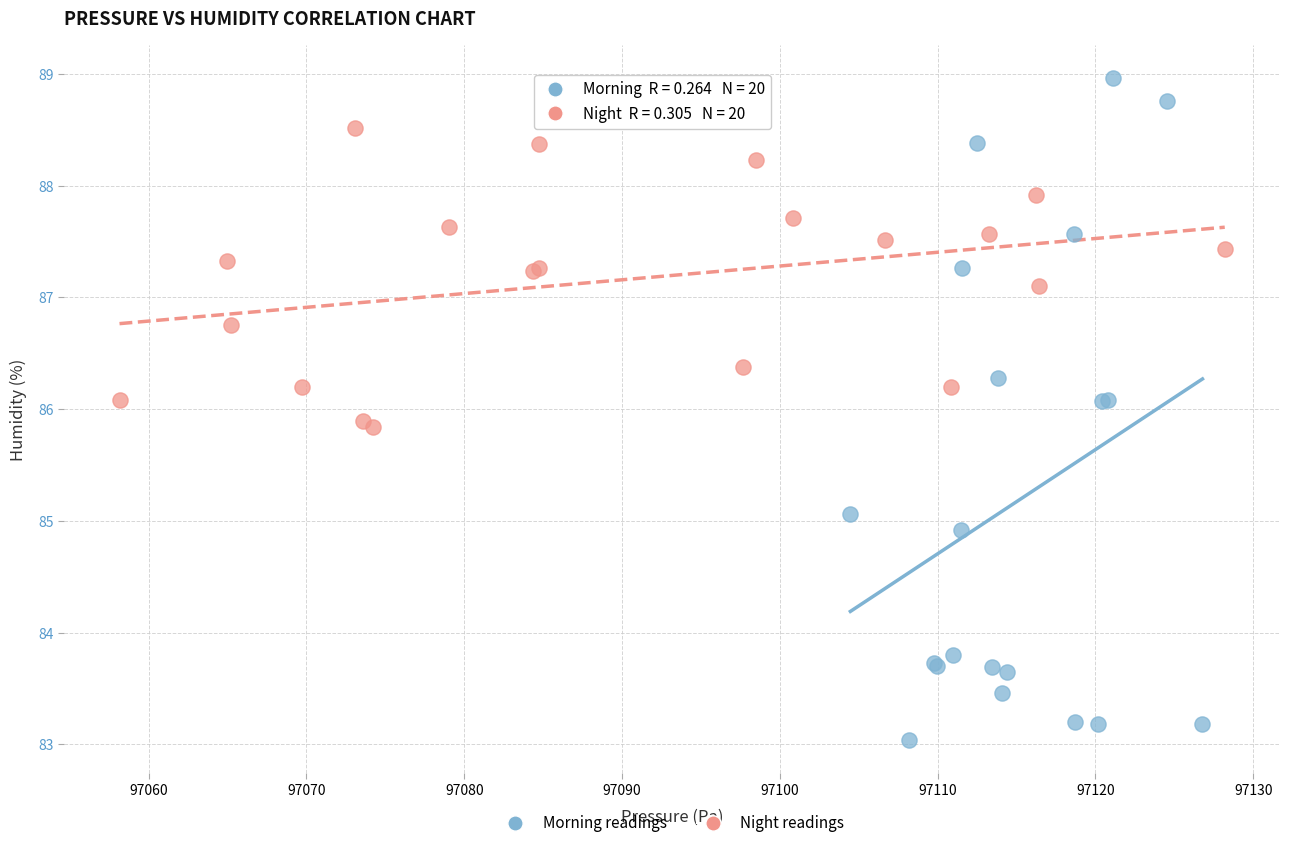

What are all the series names shown in the legend?

Morning readings, Night readings